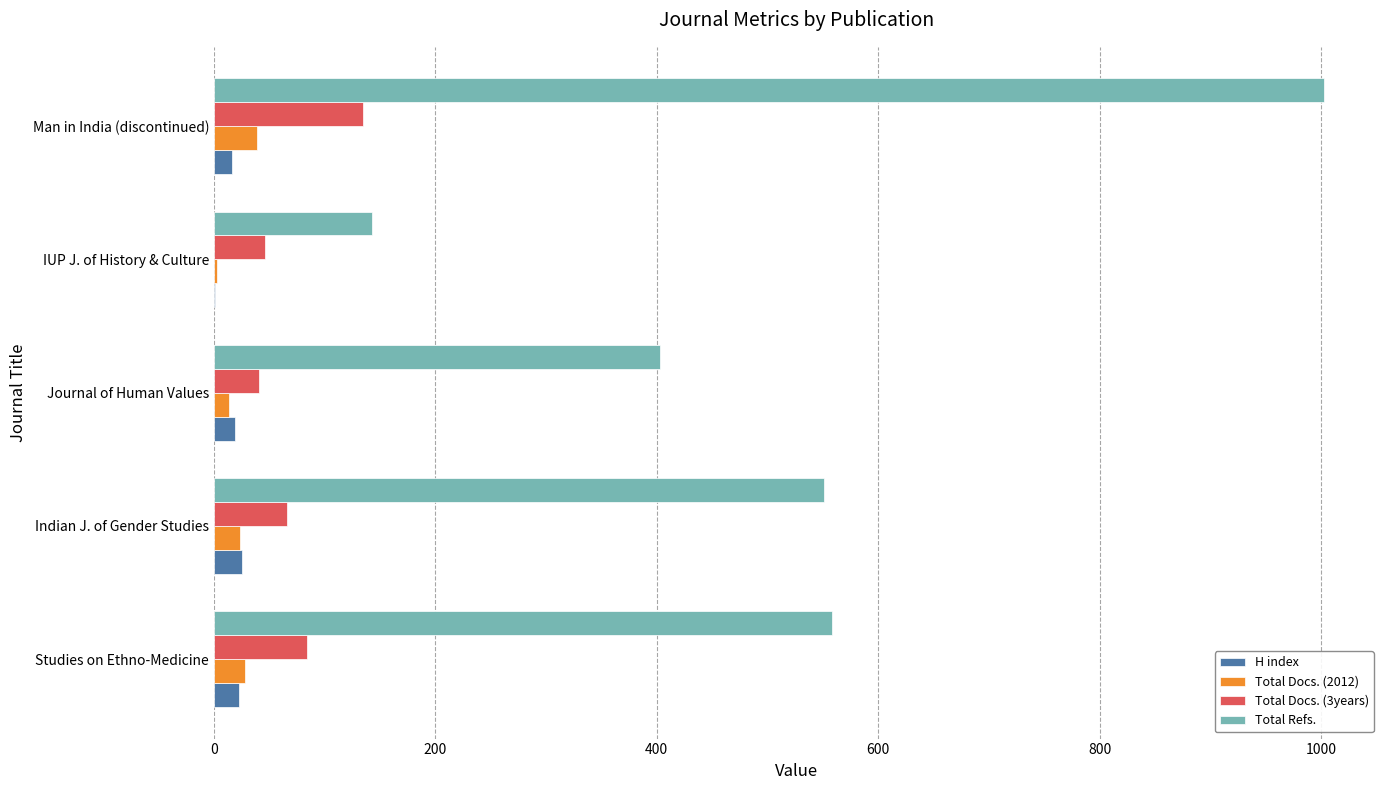

What is the greatest value displayed?

1003